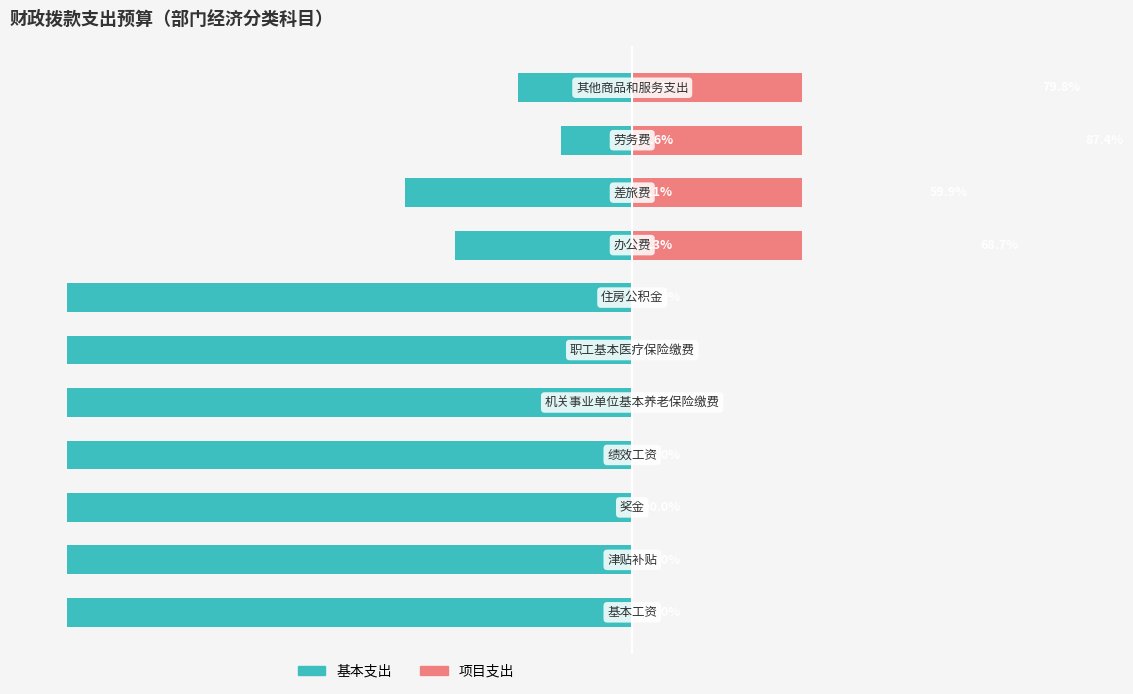

What is the average value of the 项目支出 series?

26.9